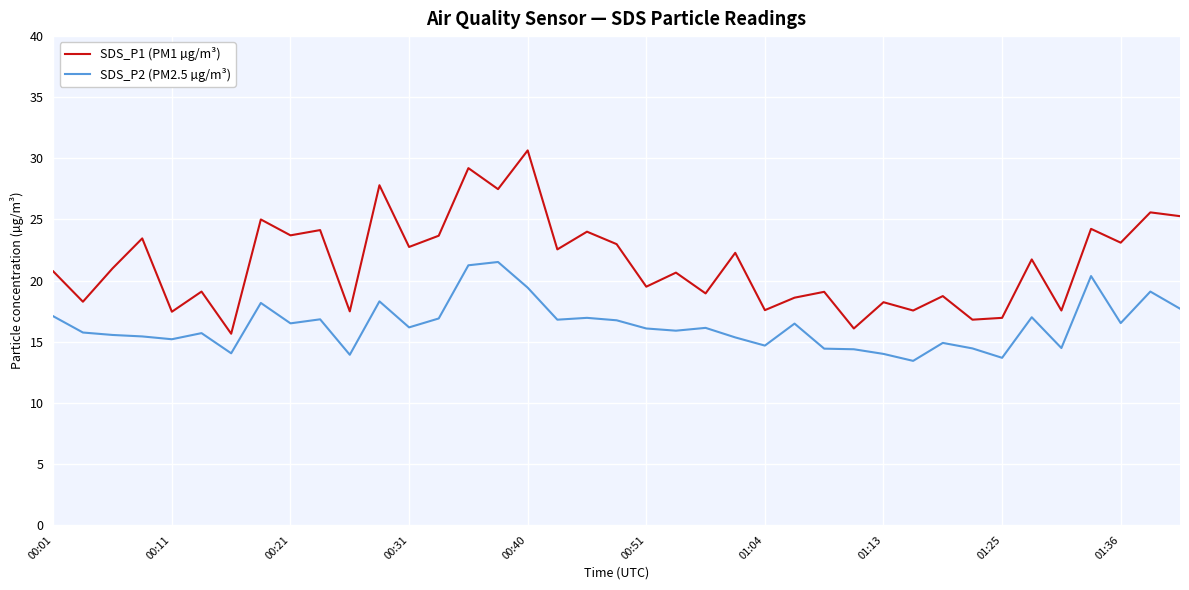

What is the difference between the maximum and minimum values in the SDS_P1 (PM1 µg/m³) series?

15.0